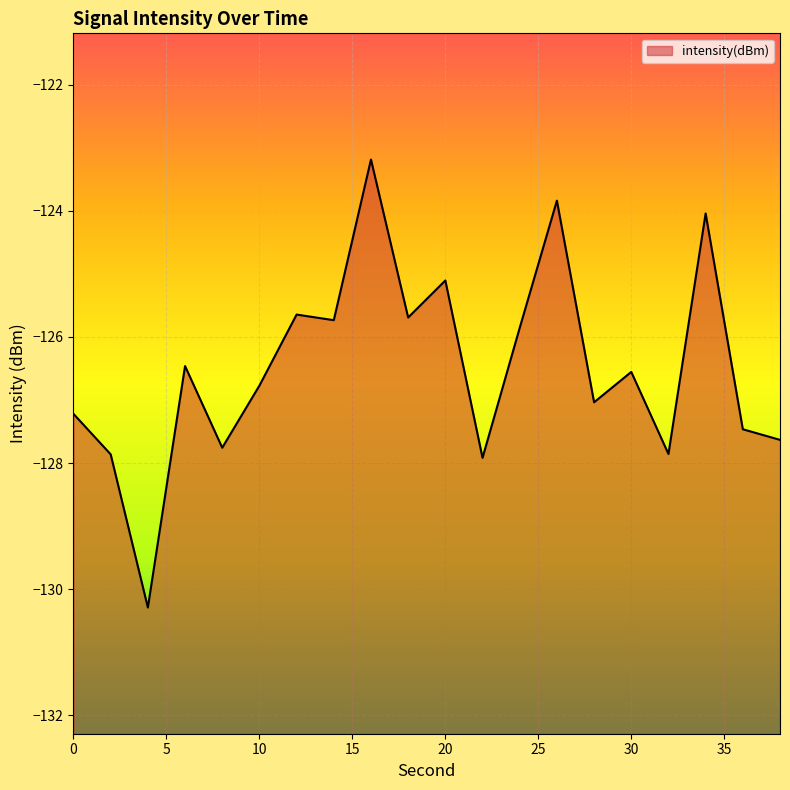

Does the chart display data point markers on the line(s)?

No